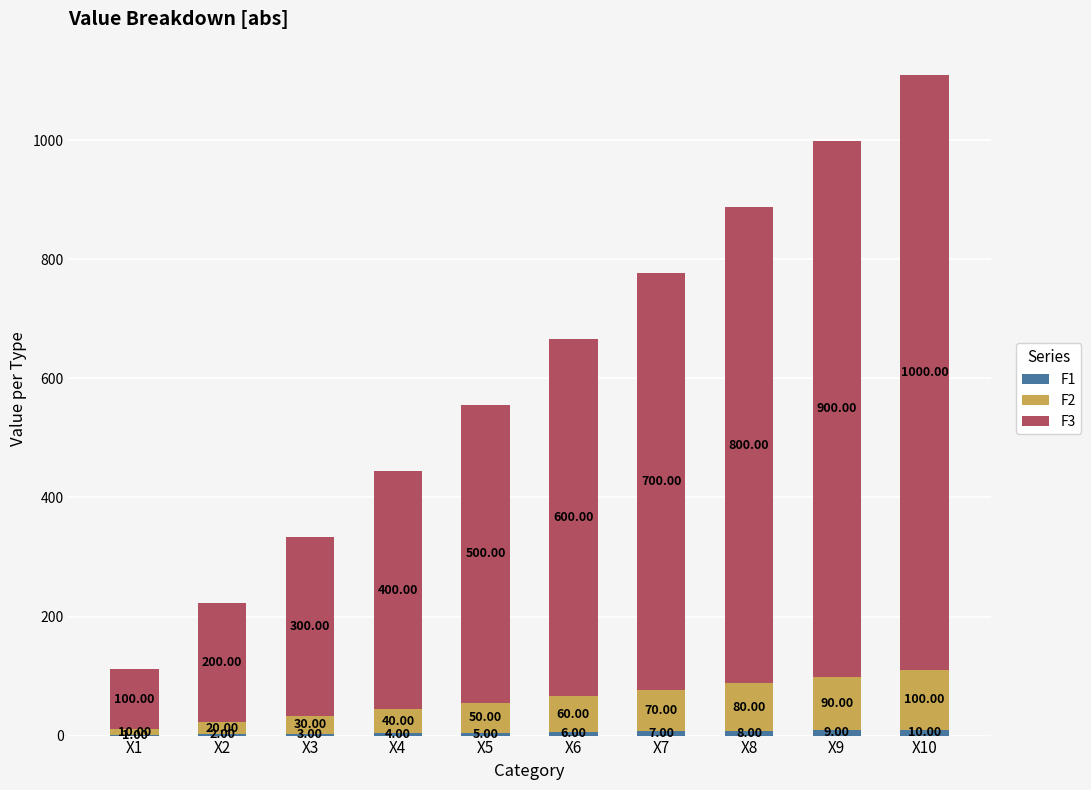

At which category is the sum across all series the highest?

X10